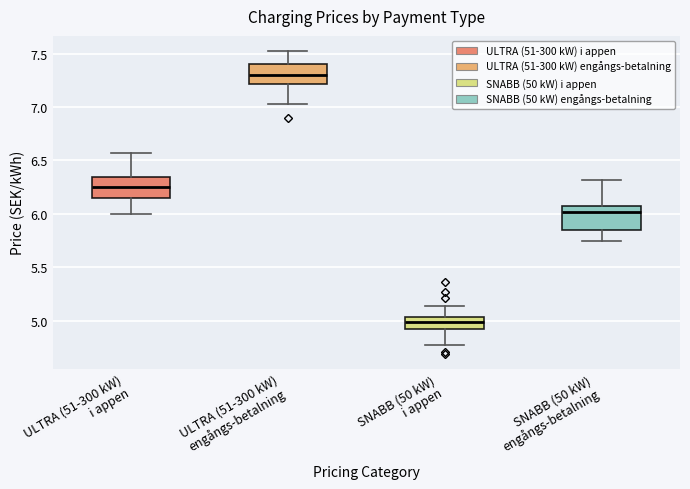

Which box has the highest median line?

ULTRA (51-300 kW) engångs-betalning